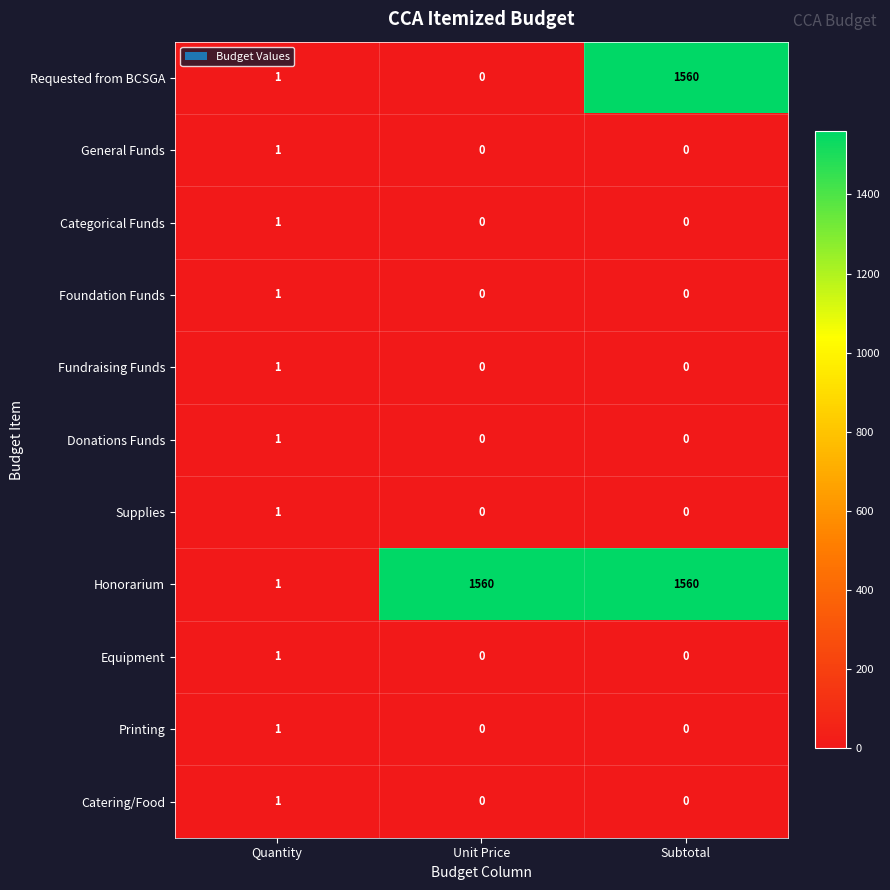

Which series has the widest spread of values?

Requested from BCSGA